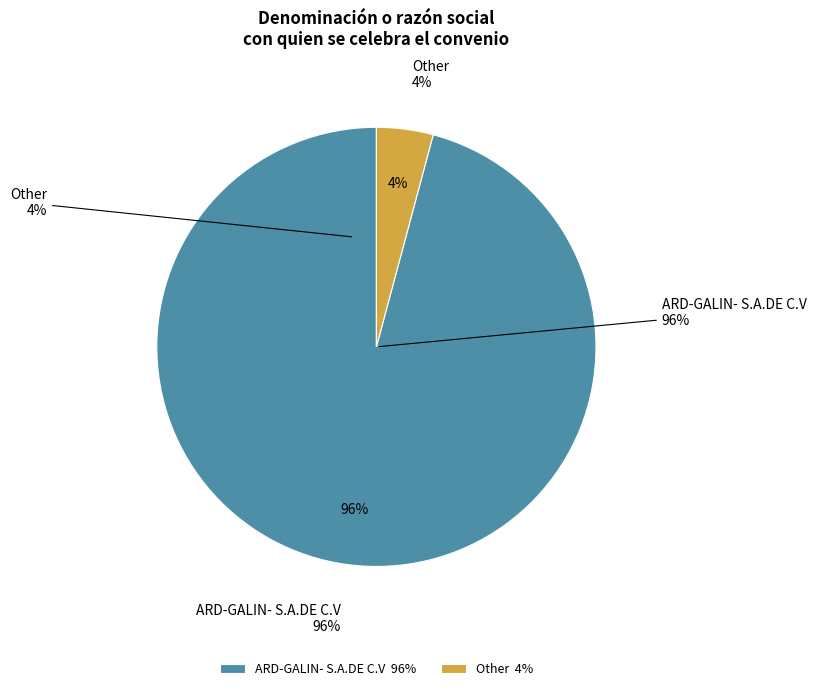

To the nearest percent, what is the difference between the ARD-GALIN- S.A.DE C.V and Other slice percentages?

92%